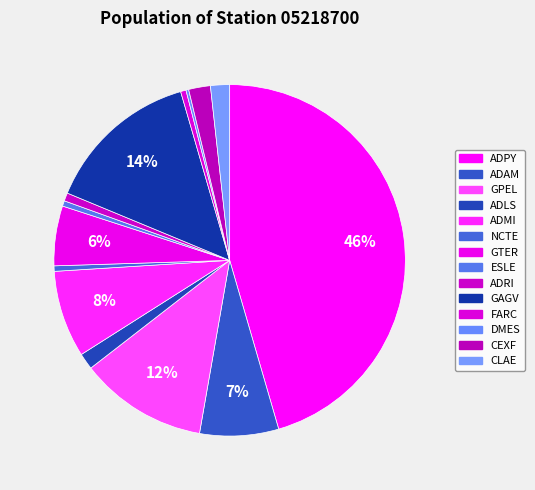

What is the change in value from ADAM to NCTE?

-27